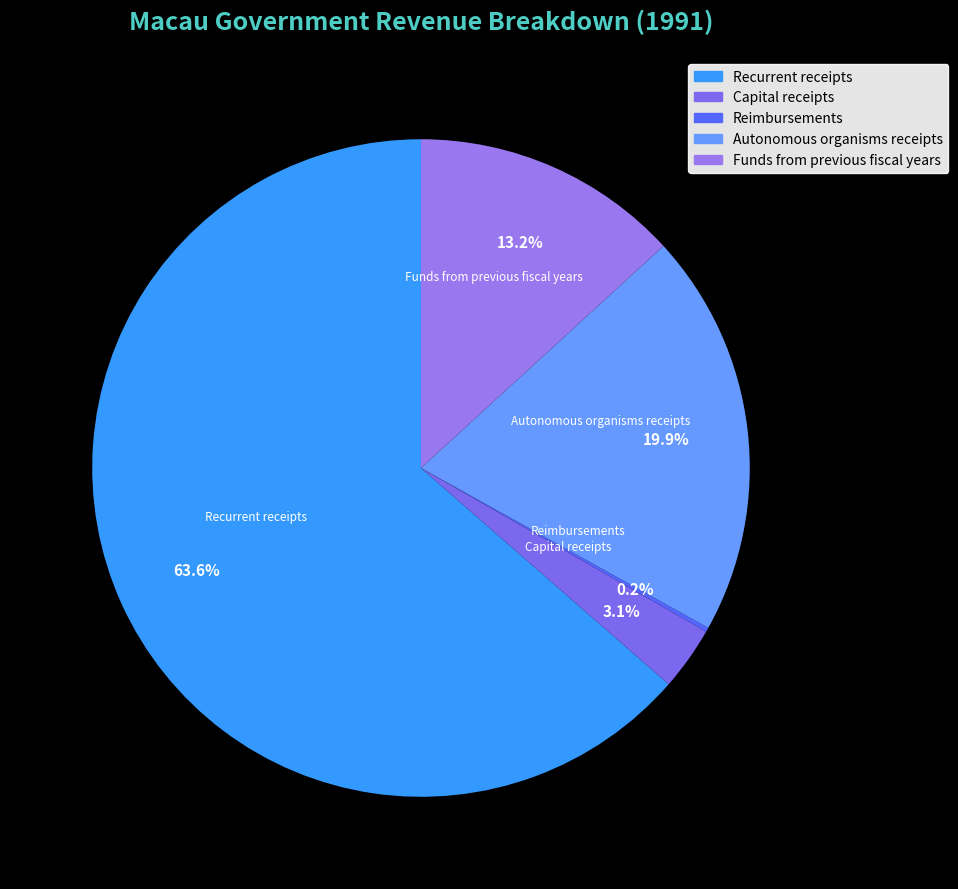

Between Funds from previous fiscal years and Autonomous organisms receipts, which is larger?

Autonomous organisms receipts